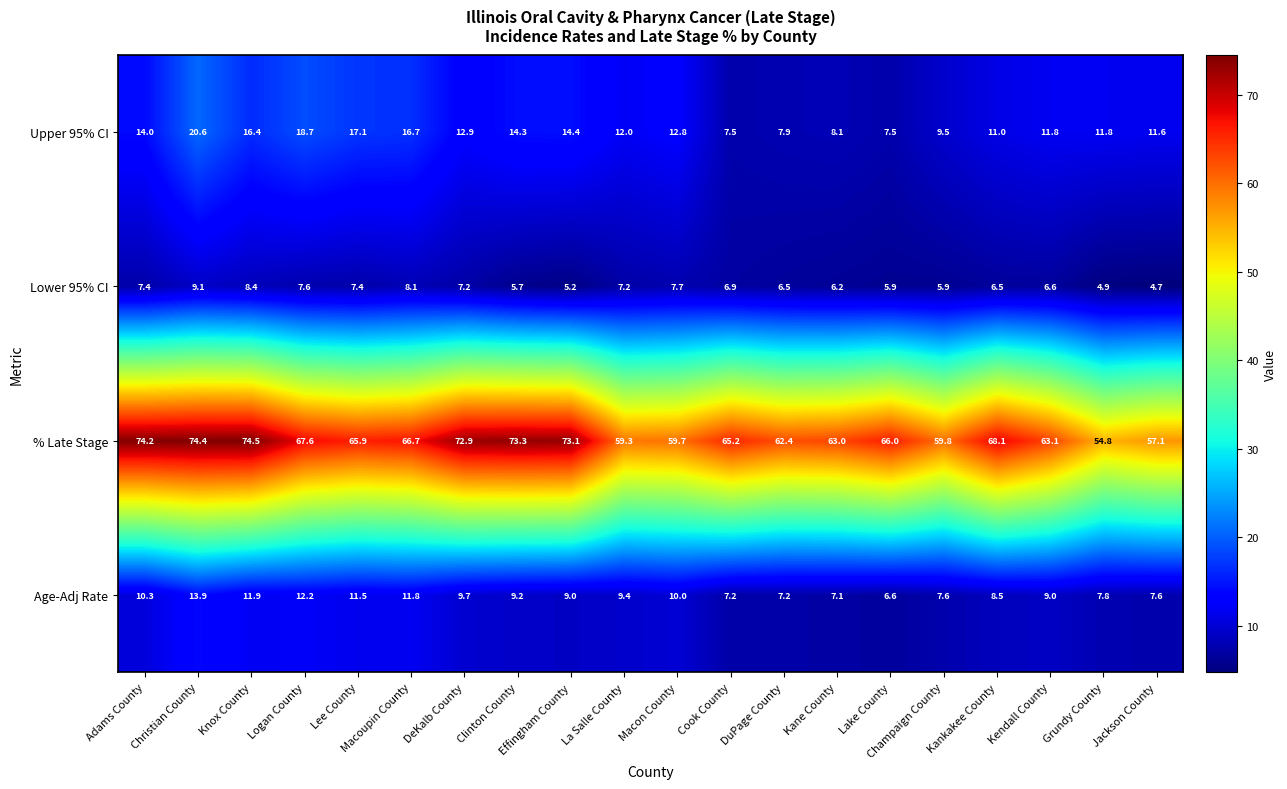

The Age-Adj Rate series shows 2.7 at Macoupin County. True or false?

False